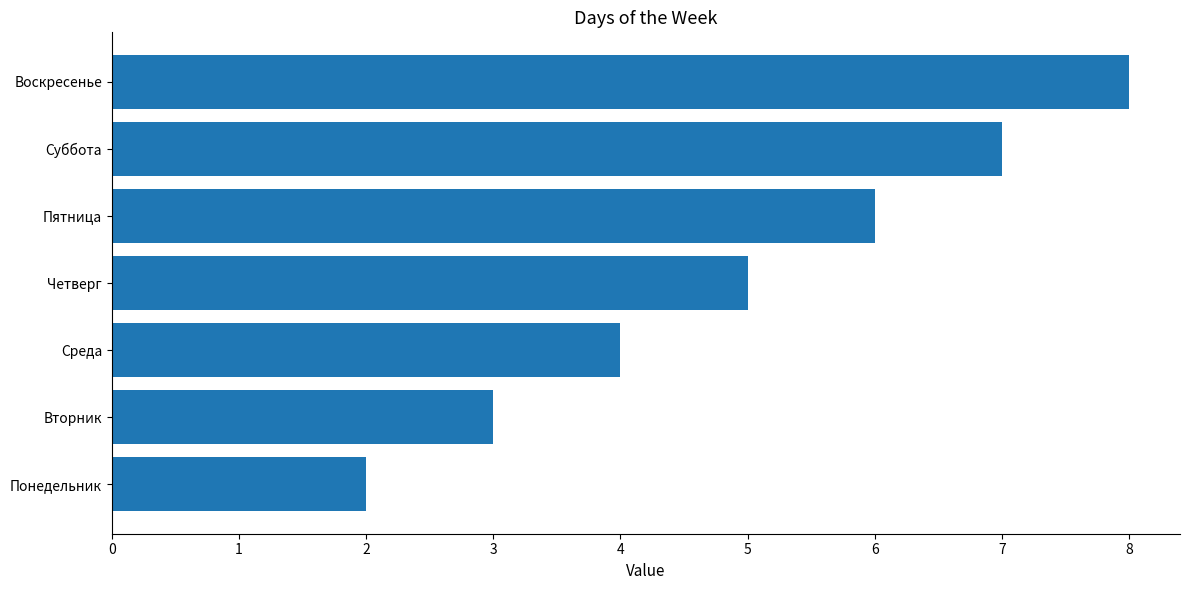

The value at Среда is 7. True or false?

False